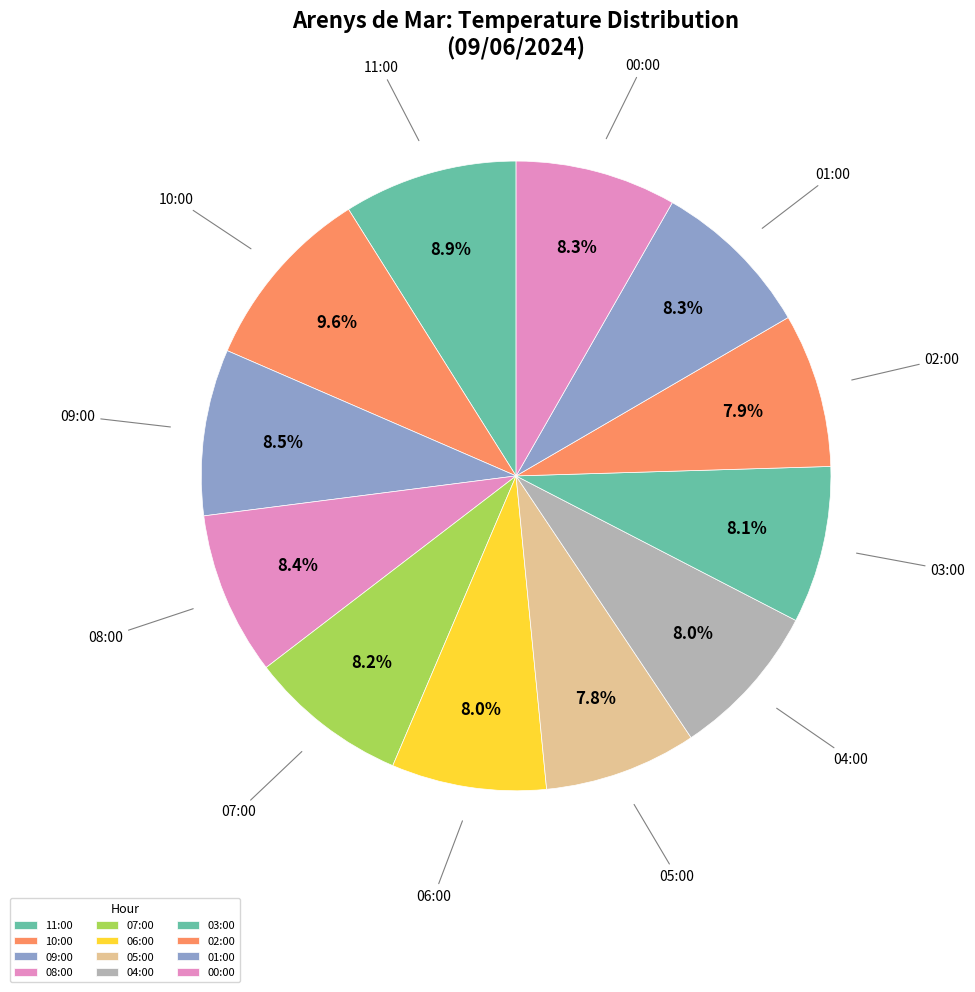

Does 11:00 represent more than half of the total?

No